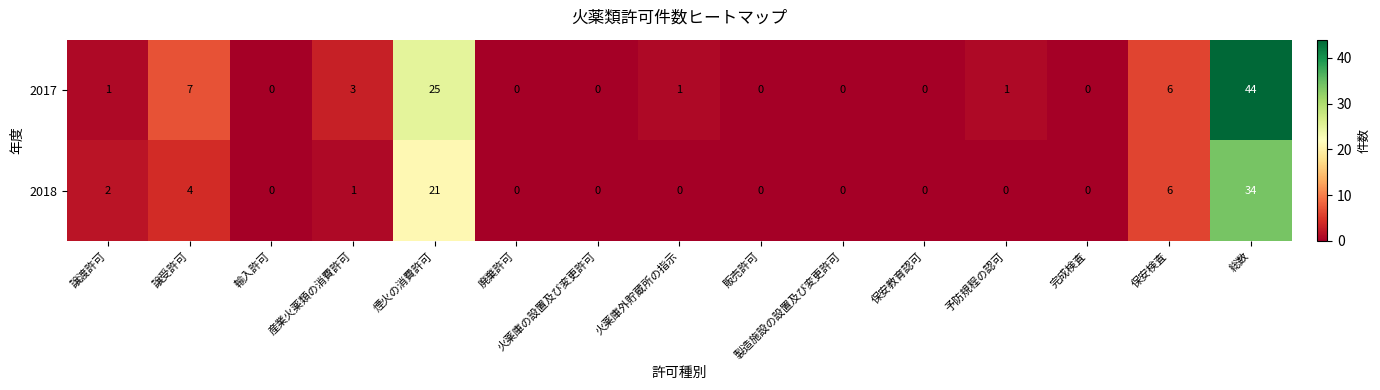

The value of 2017 at 保安教育認可 is -23. True or false?

False